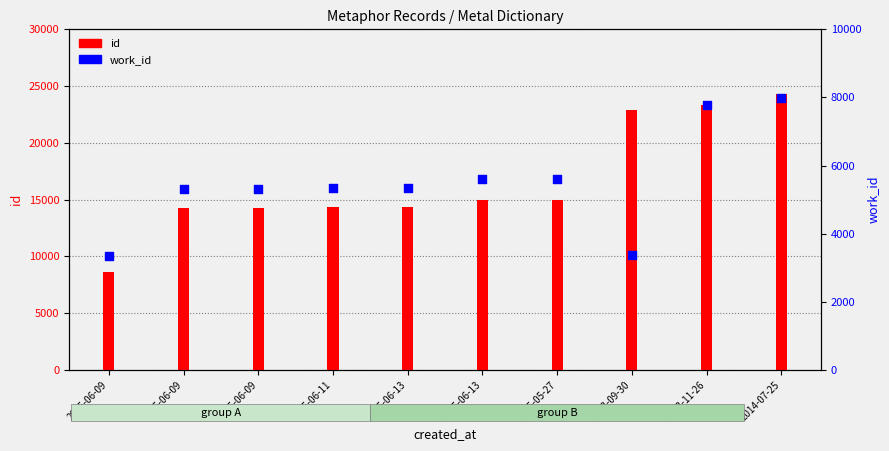

What is the total value across all series at 2005-06-09?

11989